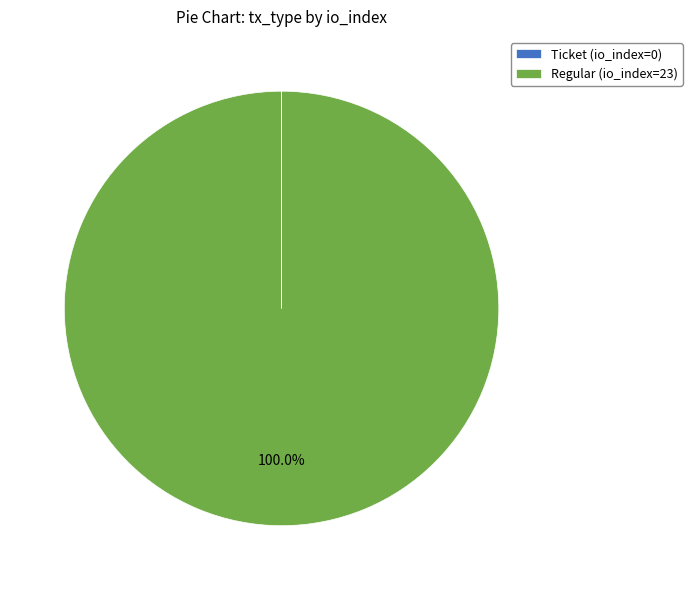

Which category has the biggest portion of the pie?

Regular (io_index=23)